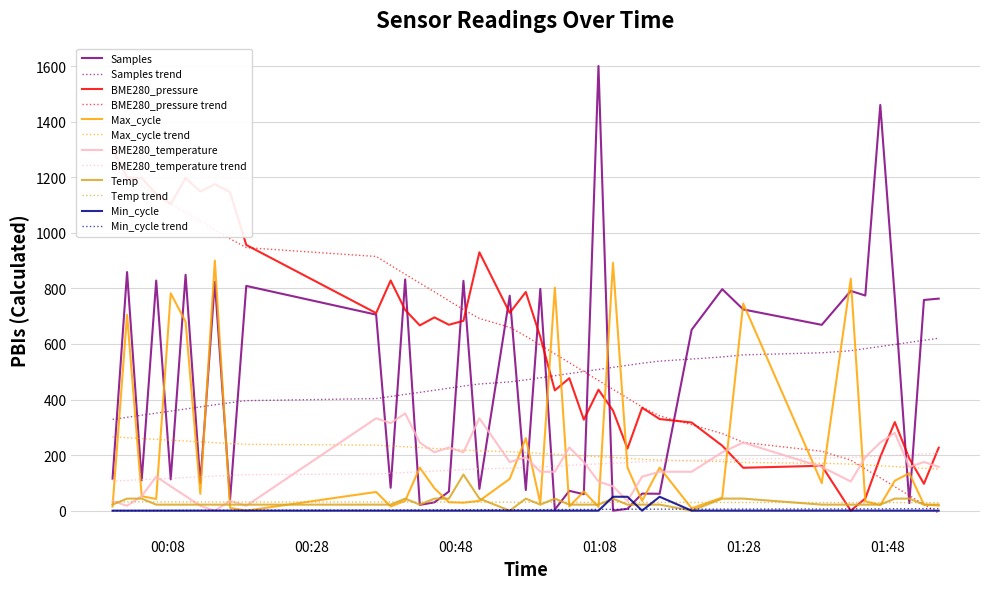

What are all the series names shown in the legend?

Samples, BME280_pressure, Max_cycle, BME280_temperature, Temp, Min_cycle